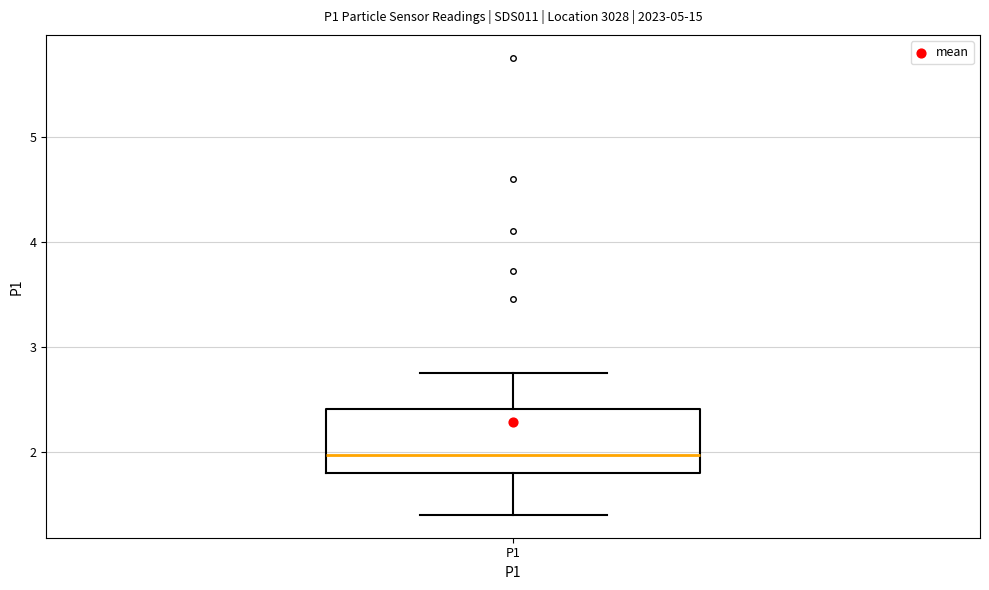

Where is the lower edge of the box for P1 on the y-axis? The values are not printed on the chart, so give them approximately, as read against the axis.

1.8